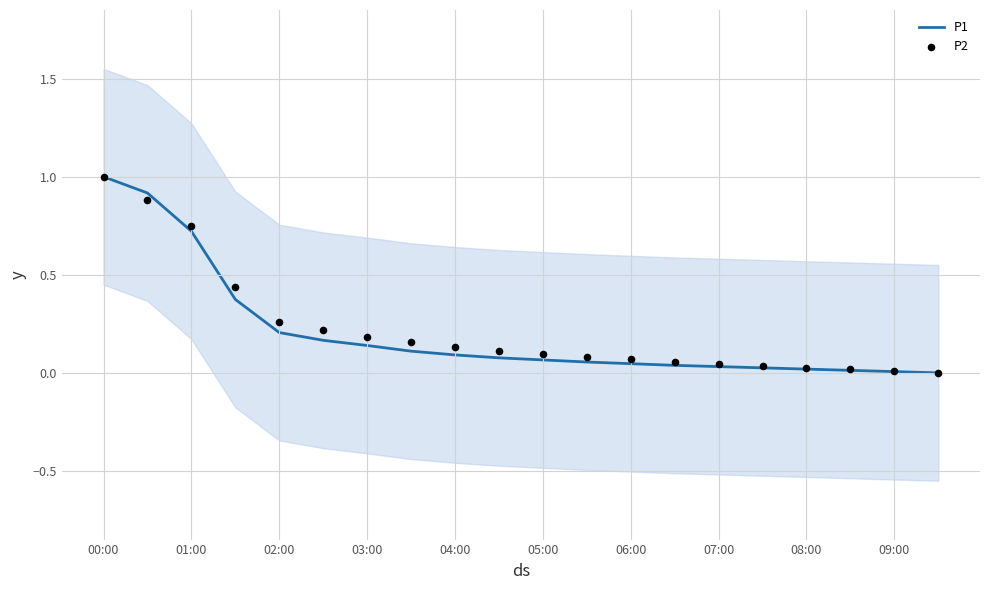

Which series has the largest total across all categories?

P2